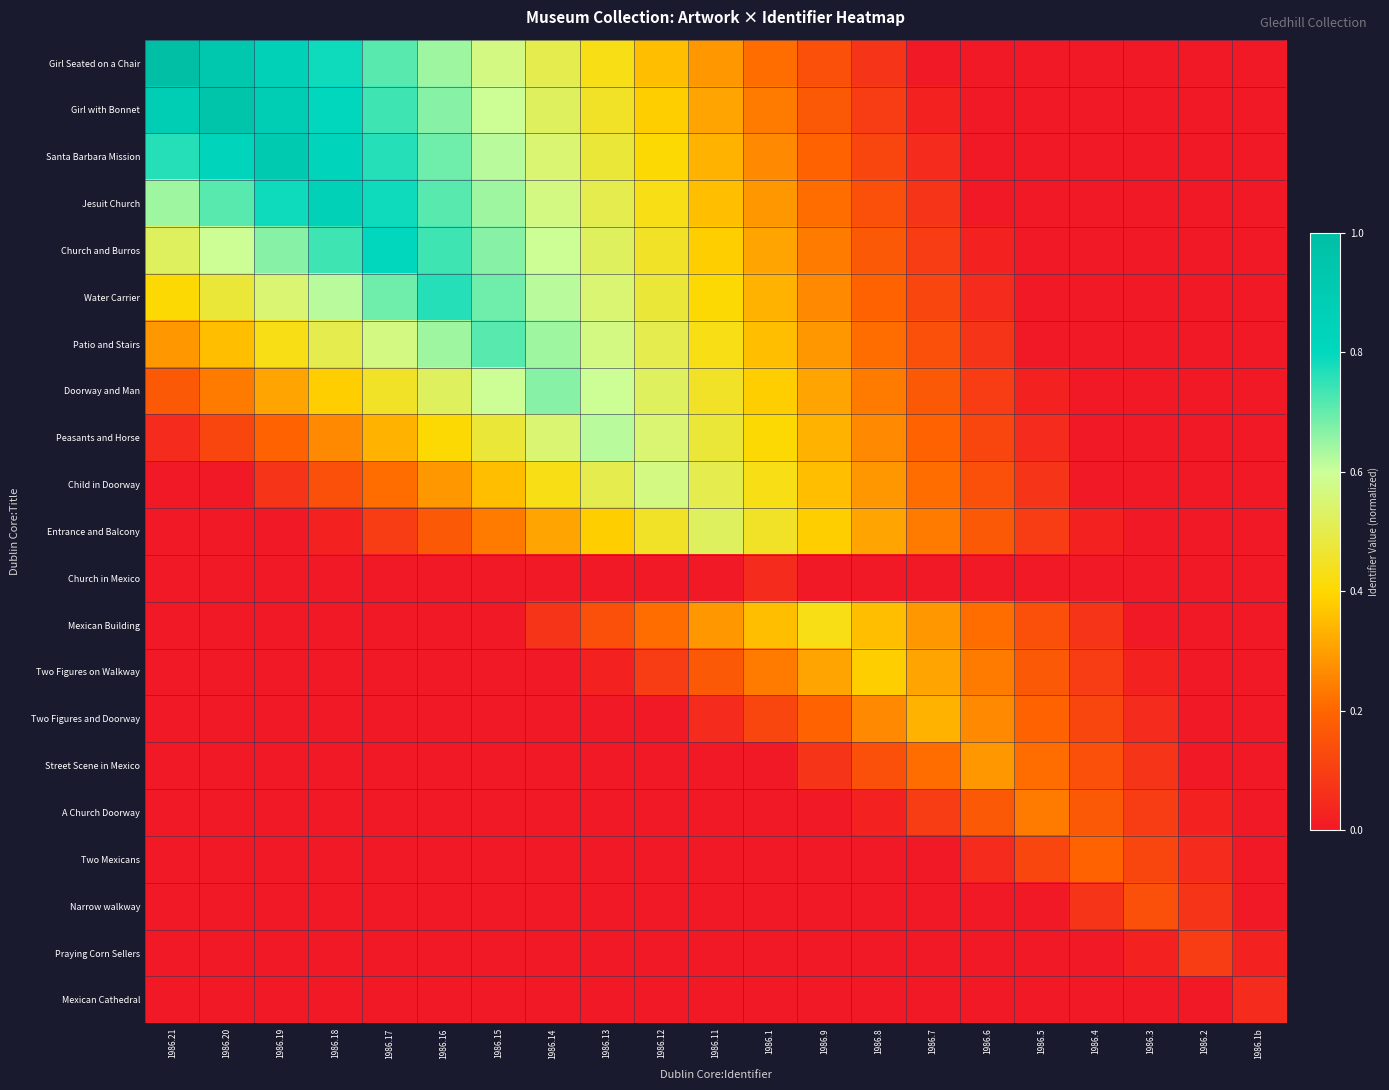

Rank the series by their maximum value, from highest to lowest.

Girl Seated on a Chair, Girl with Bonnet, Santa Barbara Mission, Jesuit Church, Church and Burros, Water Carrier, Patio and Stairs, Doorway and Man, Peasants and Horse, Child in Doorway, Entrance and Balcony, Mexican Building, Two Figures on Walkway, Two Figures and Doorway, Street Scene in Mexico, A Church Doorway, Two Mexicans, Narrow walkway, Praying Corn Sellers, Church in Mexico, Mexican Cathedral